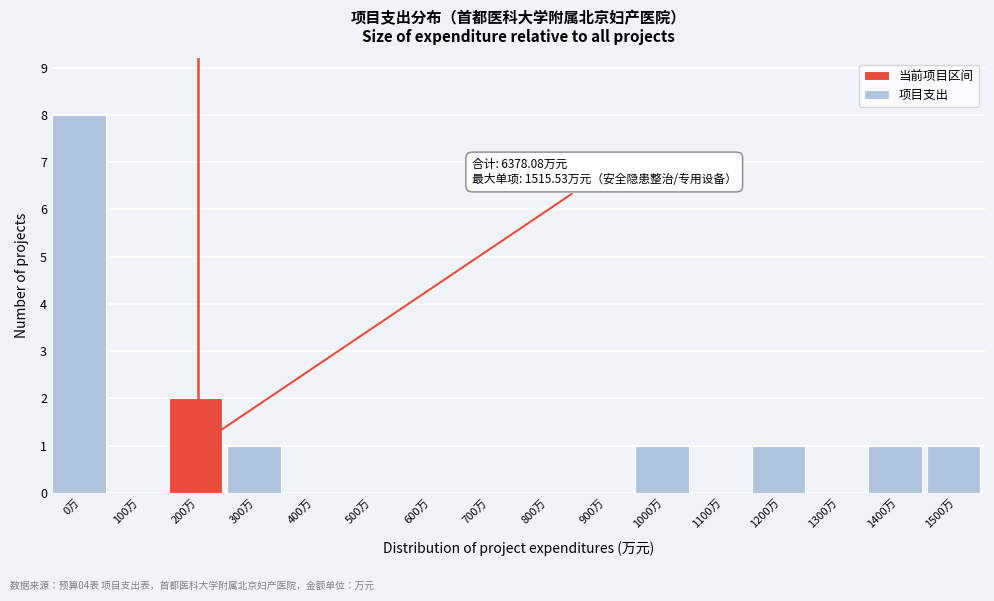

Reading left to right, extract all data points from this chart.

0万=8	100万=0	200万=2	300万=1	400万=0	500万=0	600万=0	700万=0	800万=0	900万=0	1000万=1	1100万=0	1200万=1	1300万=0	1400万=1	1500万=1